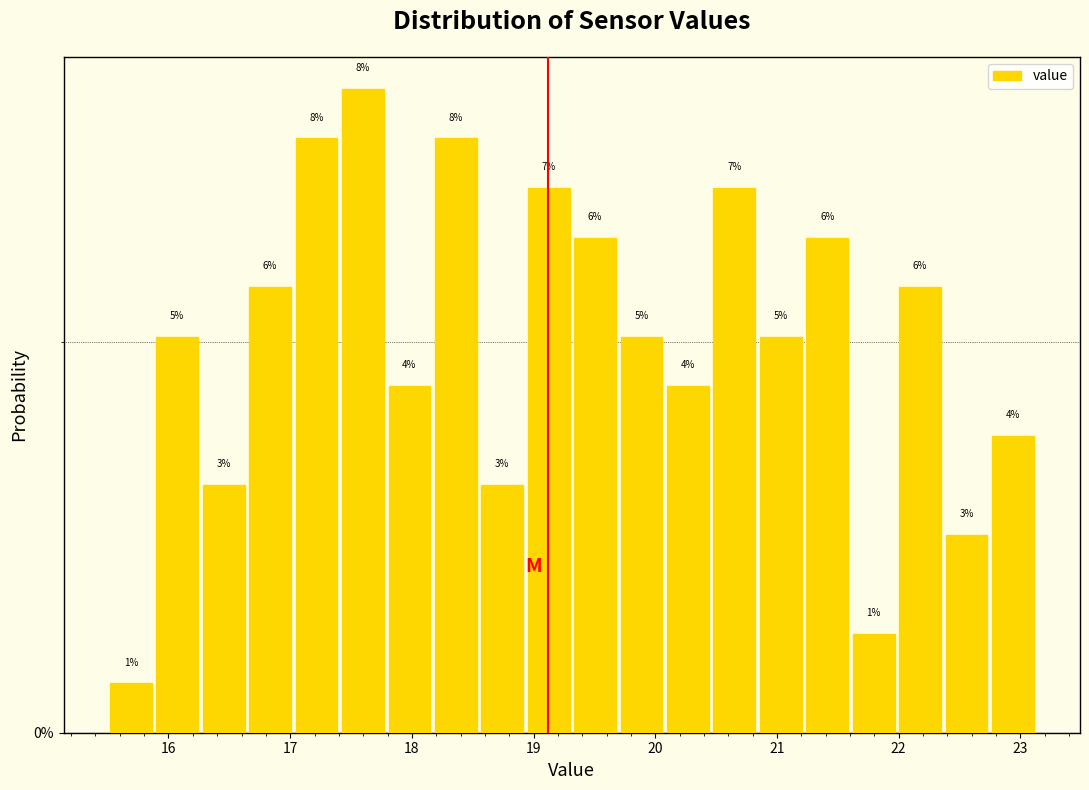

Read against the x-axis, roughly where is the centre of the tallest bar?

17.6